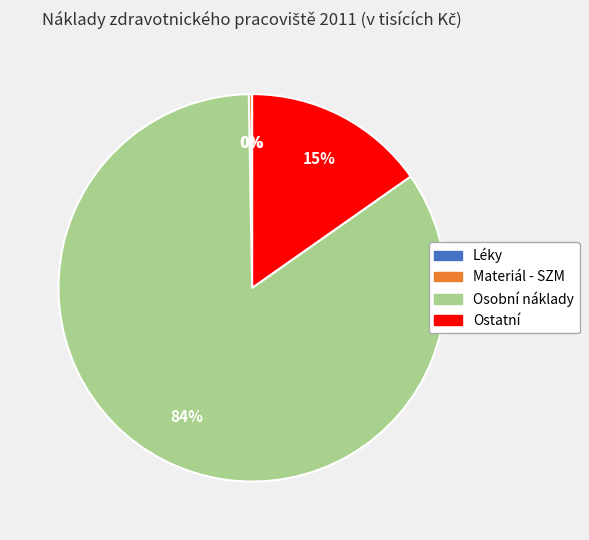

Do Ostatní and Osobní náklady together represent more than half of the pie?

Yes